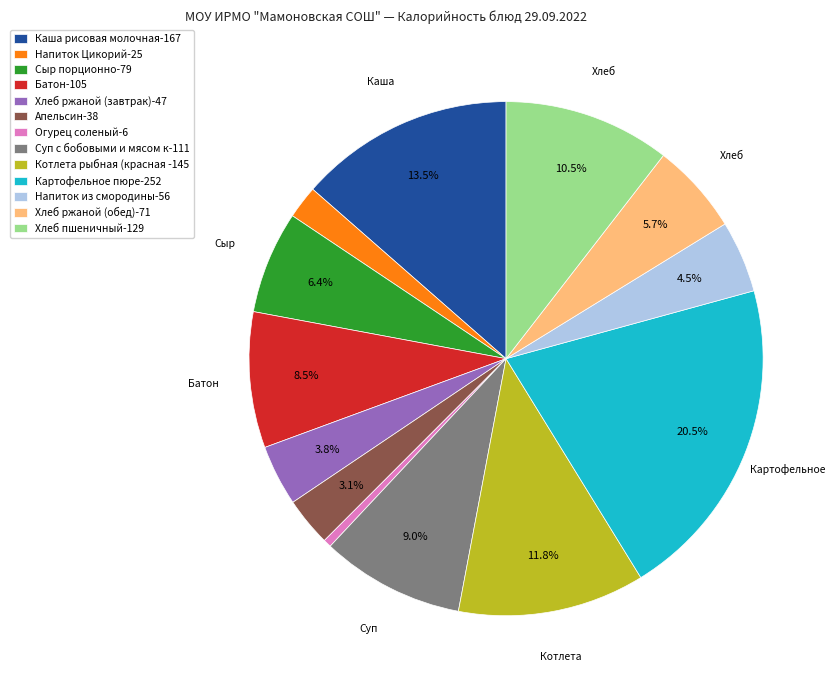

Which category has the biggest portion of the pie?

Картофельное пюре-252